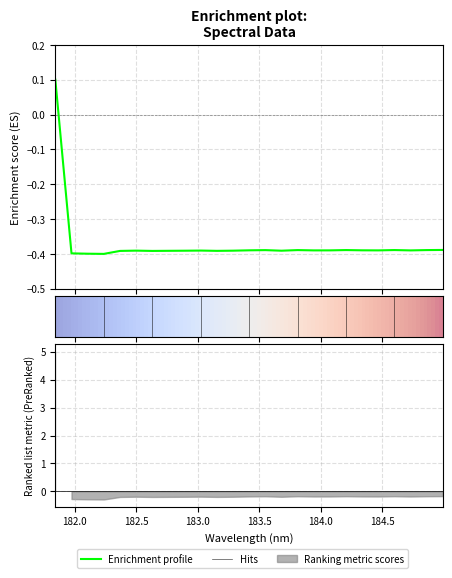

Rank the categories by value from lowest to highest.

182.2359681898, 182.1045947288, 181.9732053322, 182.6299929592, 182.3673257152, 183.15513622, 182.7613026778, 182.8925964608, 183.6800245112, 183.2863821962, 182.498667305, 183.0238743082, 184.7290361848, 183.9423730432, 184.46687888, 184.0735234058, 183.4176122368, 184.3357763242, 183.5488263418, 183.811206745, 184.8600909338, 184.2046578328, 184.5979655002, 184.9911297472, 181.8418